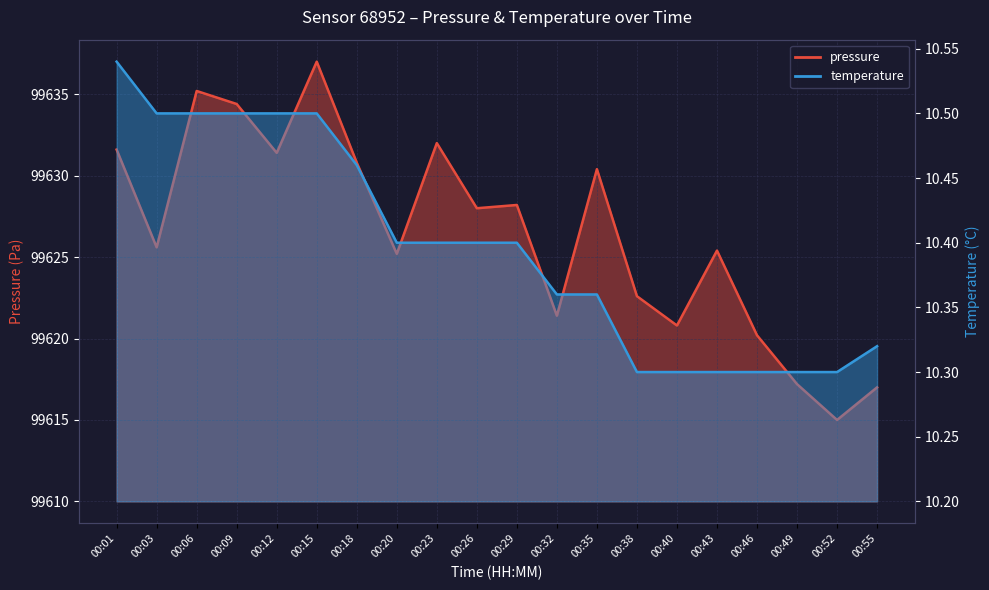

What is the difference between the highest and lowest values at 00:23?

99621.6